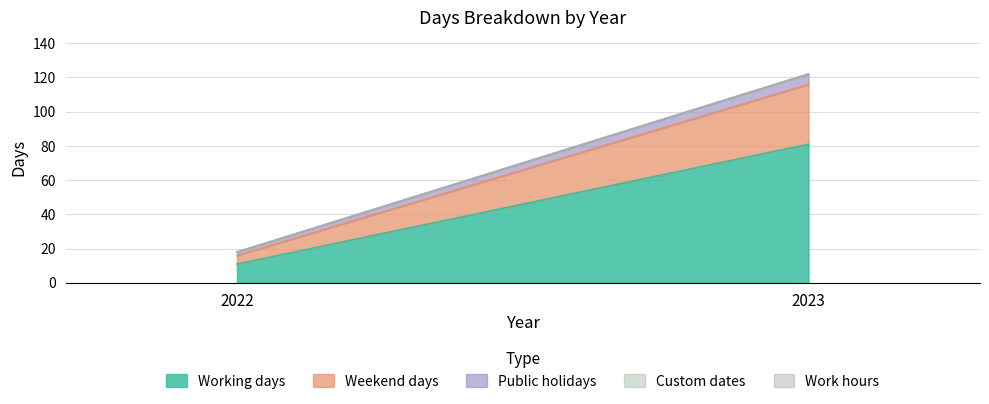

Does the chart have visible grid lines?

Yes